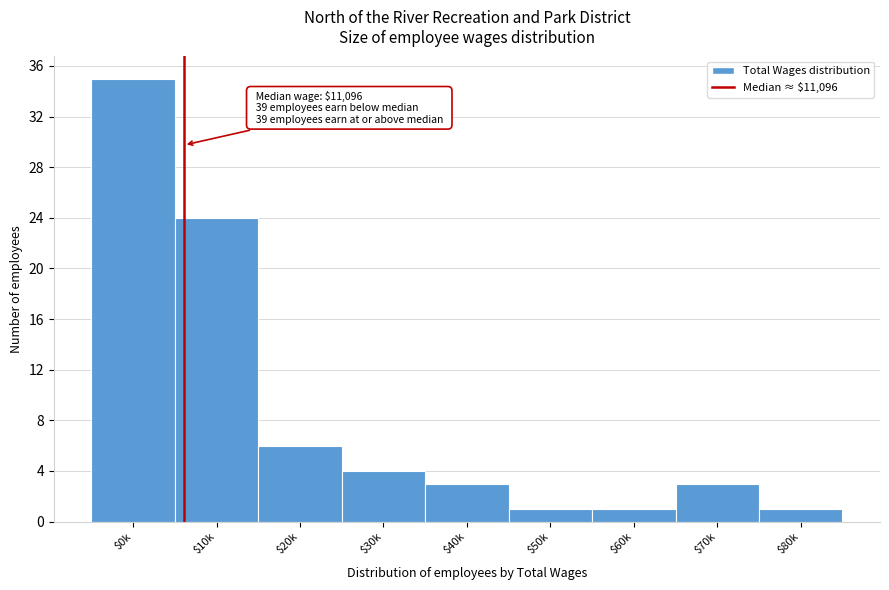

Reading left to right, list all the values displayed in this chart.

35	24	6	4	3	1	1	3	1